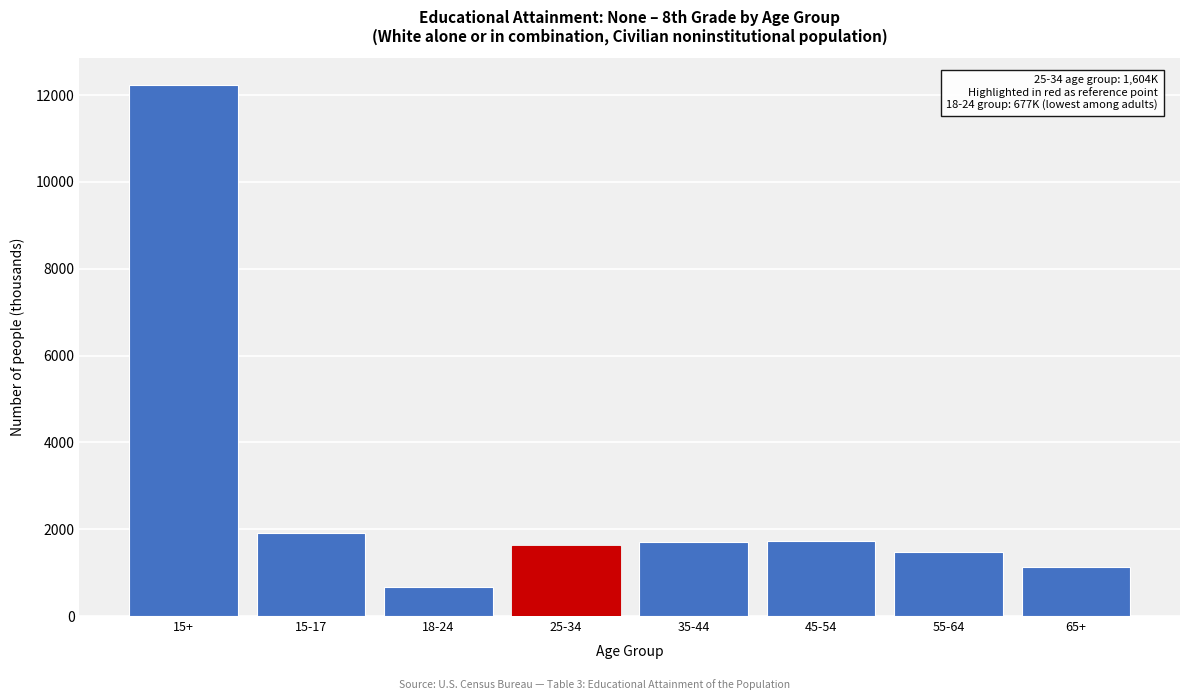

Approximately how many times larger is the value at 15-17 compared to 65+?

1.7